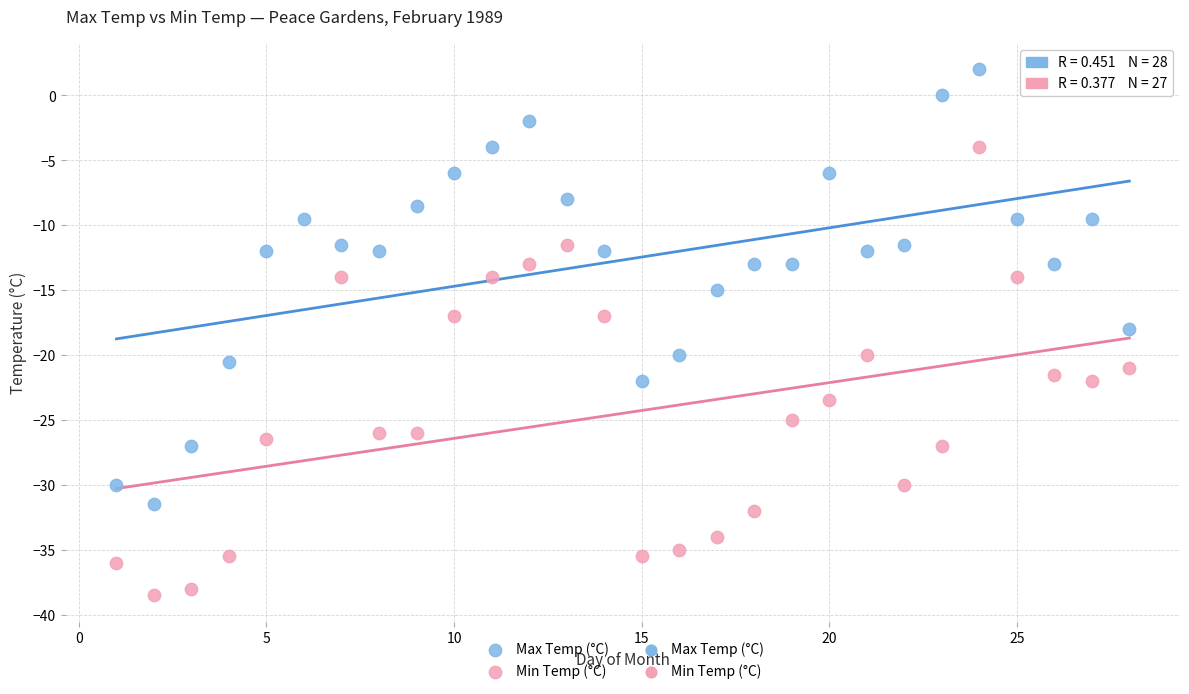

Which series has the widest spread of Y values?

Min Temp (°C)